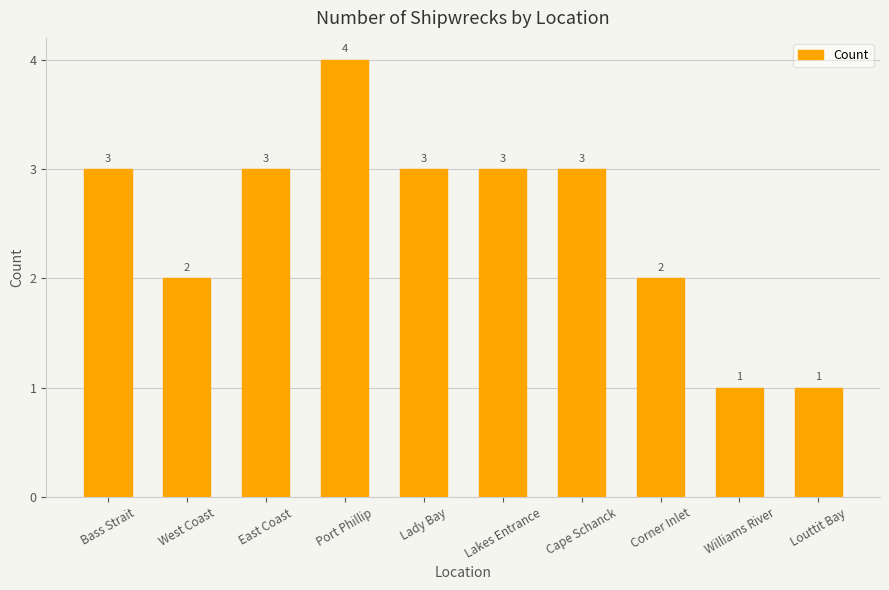

What is the ratio of the value at Louttit Bay to the value at East Coast?

0.3